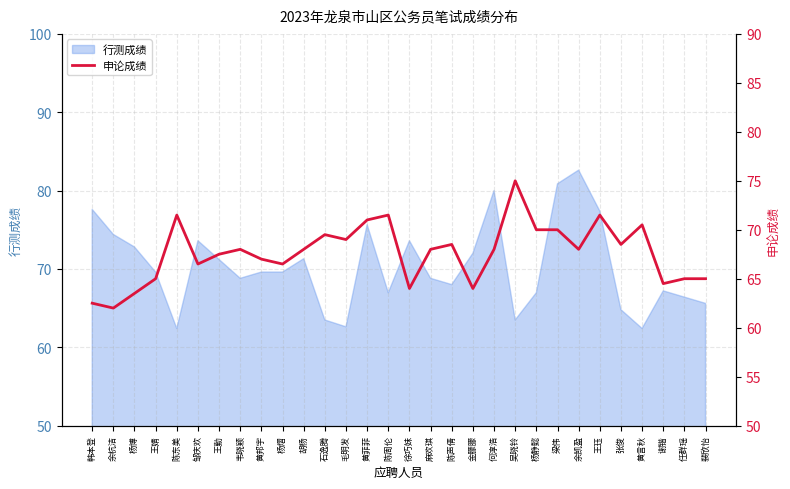

Does the chart display data point markers on the line(s)?

No